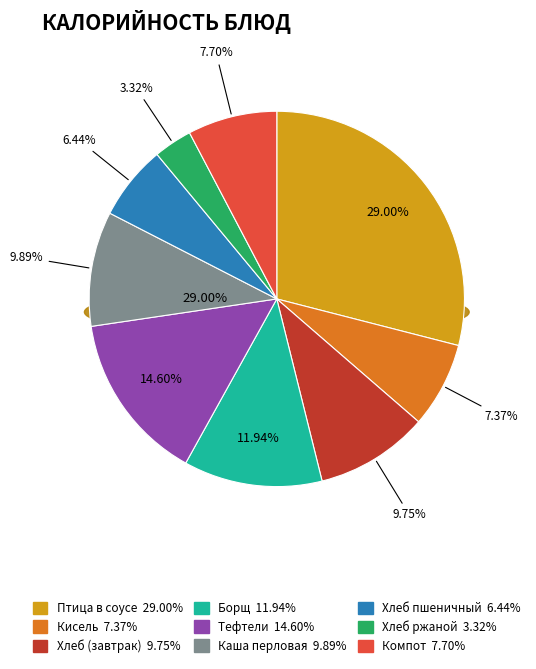

To the nearest percent, what percentage of the pie is Хлеб пшеничный?

6%